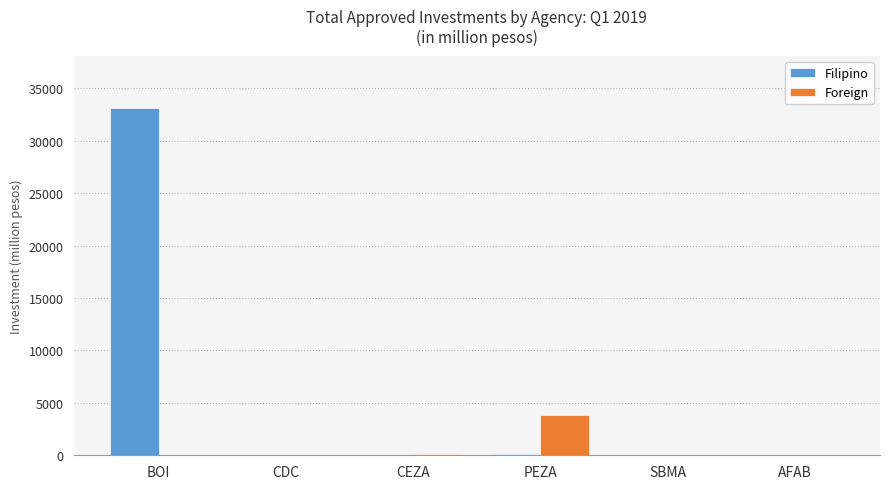

True or false: Filipino has a value of 61.3 at CDC.

True